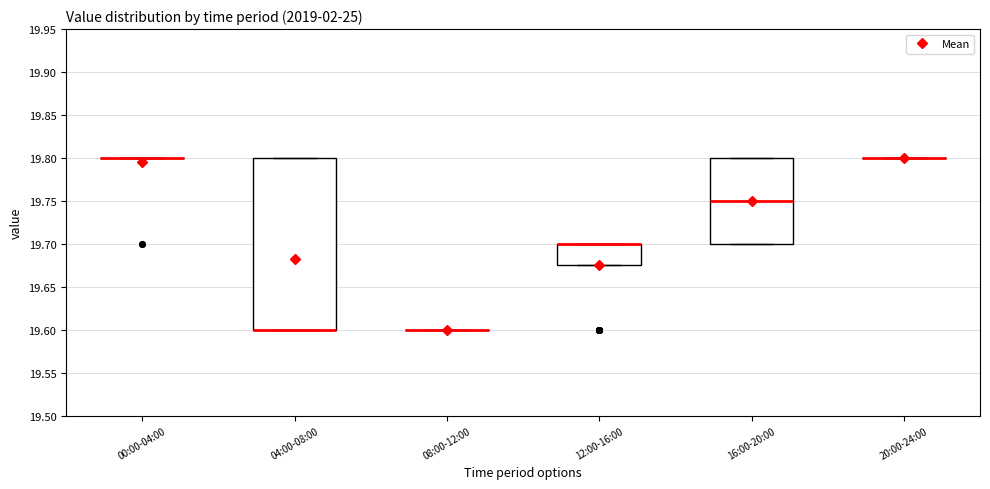

Reading left to right, transcribe this box plot: for each box, give where its median line is, the range the box spans, and where its two whiskers end, as read against the y-axis. The values are not printed on the chart, so give them approximately, as read against the axis.

00:00-04:00: box collapsed to a line at 19.800, whiskers 19.800 to 19.800
04:00-08:00: median 19.600 (drawn on the box's lower edge), box 19.600 to 19.800, whiskers 19.600 to 19.800
08:00-12:00: box collapsed to a line at 19.600, whiskers 19.600 to 19.600
12:00-16:00: median 19.700 (drawn on the box's upper edge), box 19.675 to 19.700, whiskers 19.675 to 19.700
16:00-20:00: median 19.750, box 19.700 to 19.800, whiskers 19.700 to 19.800
20:00-24:00: box collapsed to a line at 19.800, whiskers 19.800 to 19.800